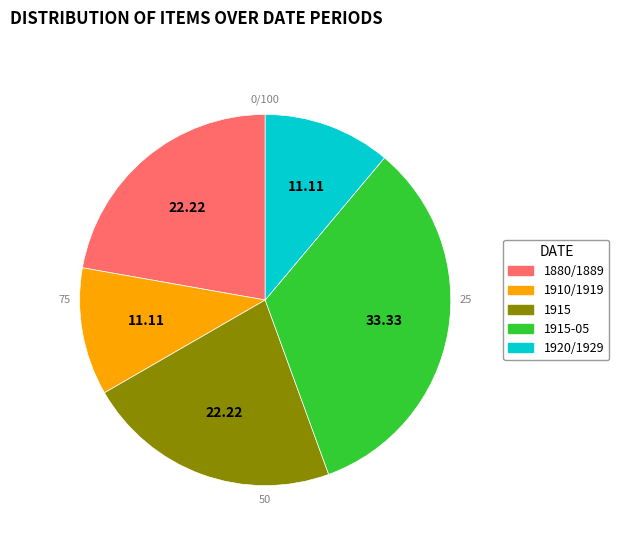

True or false: Still image accounts for 4% of the total.

False